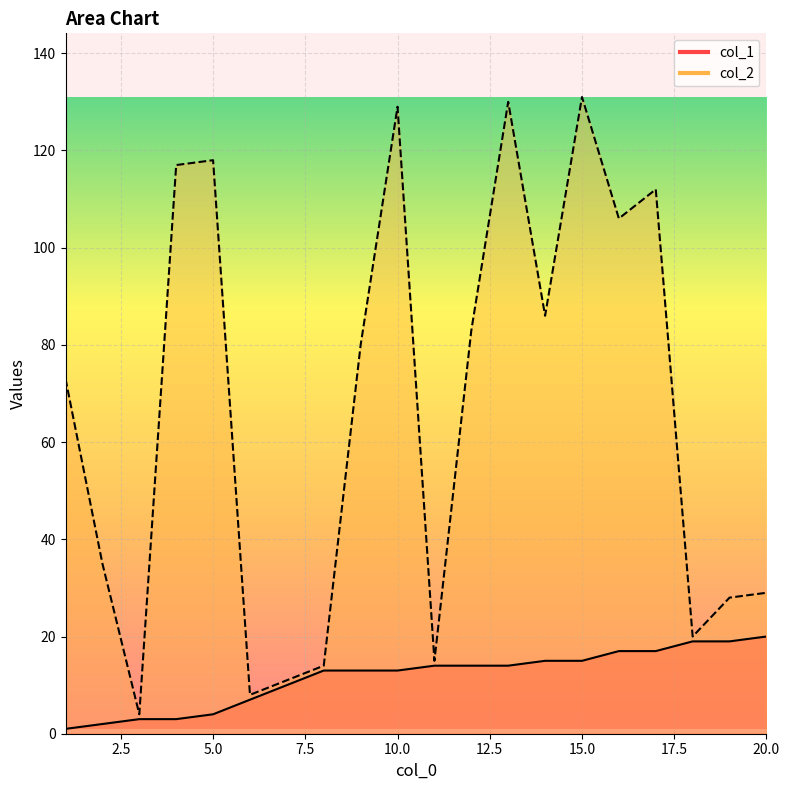

Does the chart display data point markers on the line(s)?

No